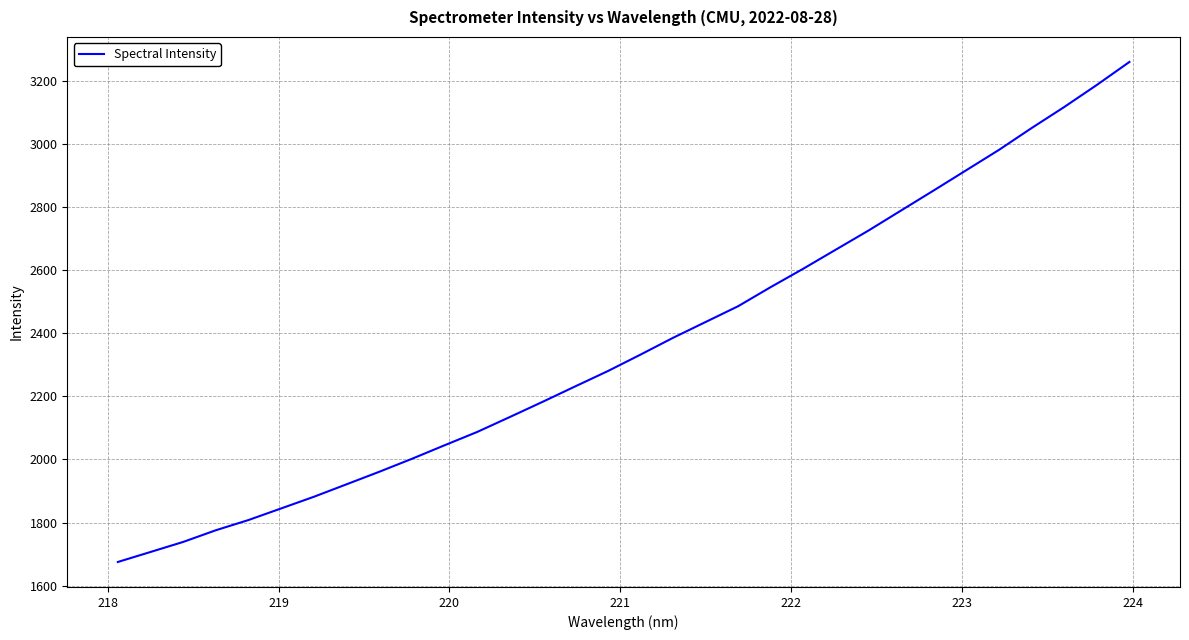

What is the smallest value displayed?

1675.2